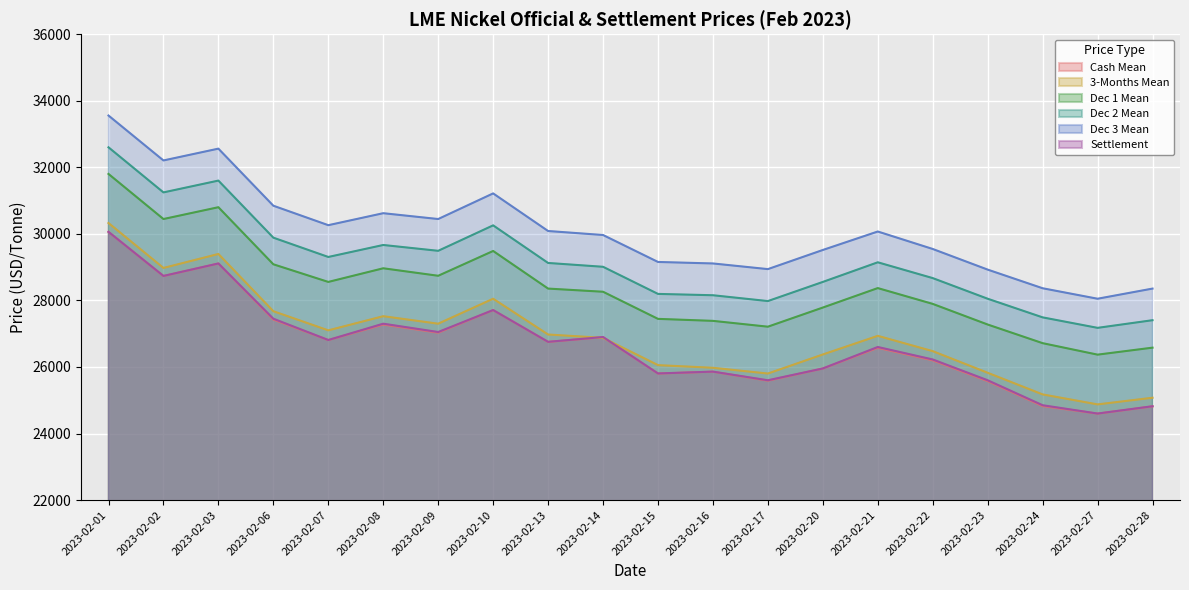

What is the highest value of the Dec 3 Mean series?

33555.0